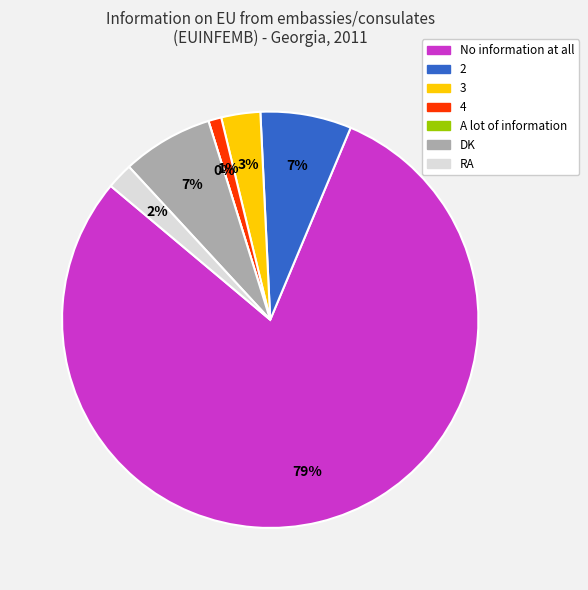

Which slice is the largest?

No information at all